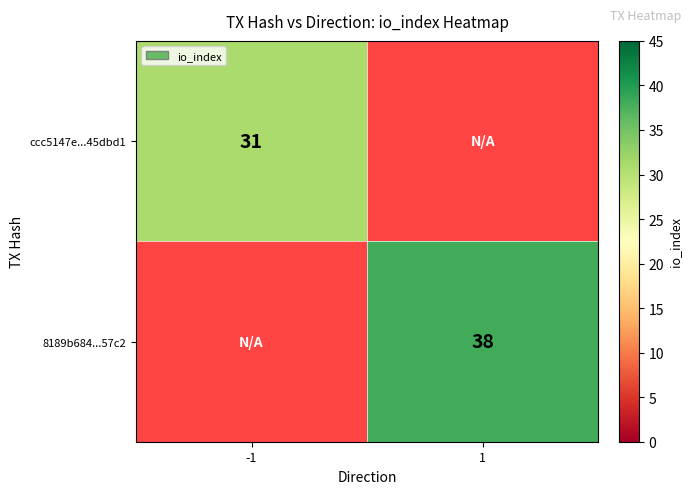

The 8189b684...57c2 series shows 61 at 1. True or false?

False